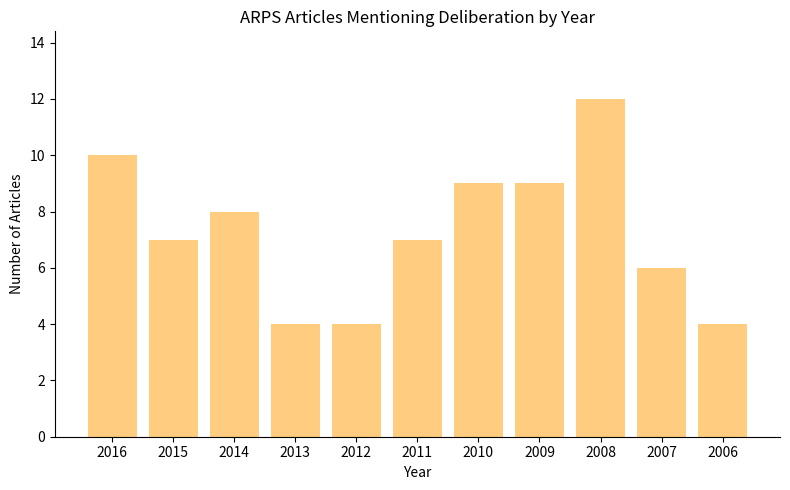

Is it true that the value at 2011 is 12?

False